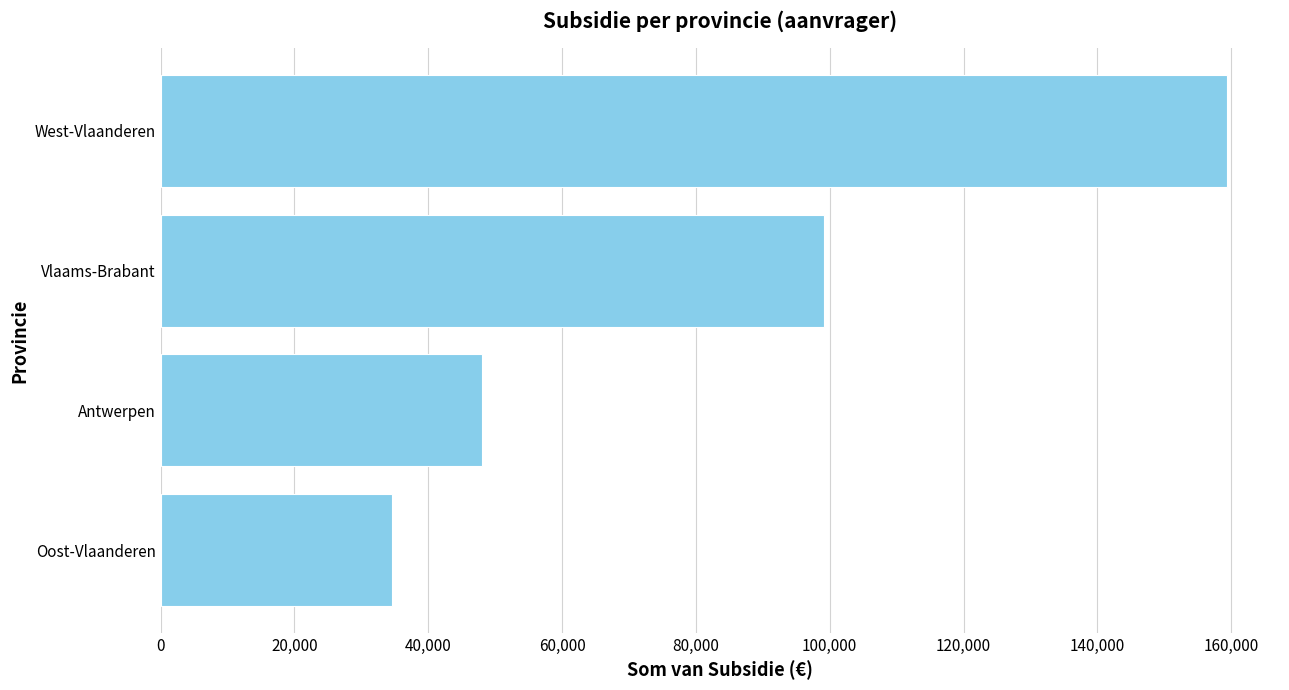

Are the bars grouped side by side (vs. stacked)?

No